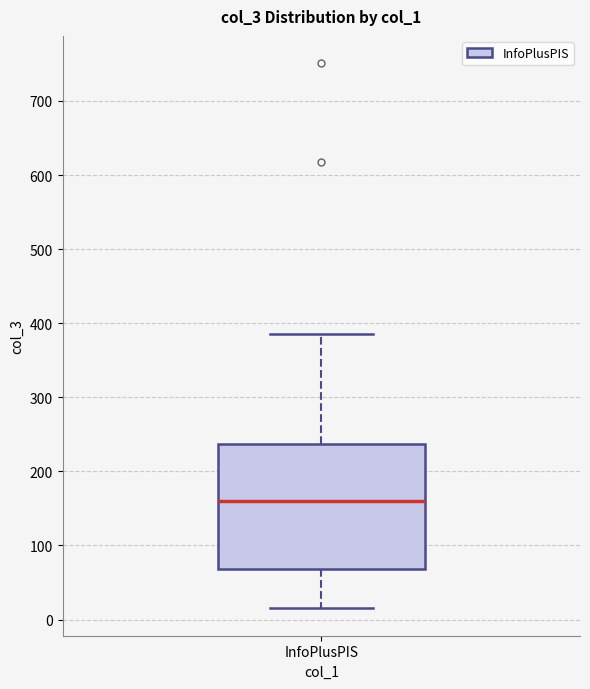

Where does the lower whisker of the box for InfoPlusPIS end on the y-axis? The values are not printed on the chart, so give them approximately, as read against the axis.

20